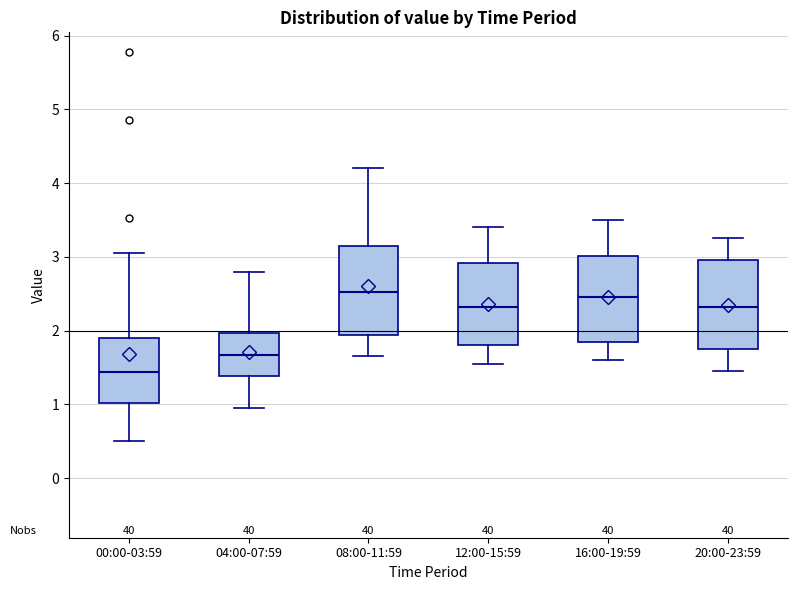

Reading left to right, transcribe this box plot: for each box, give where its median line is, the range the box spans, and where its two whiskers end, as read against the y-axis. The values are not printed on the chart, so give them approximately, as read against the axis.

00:00-03:59: median 1.4, box 1.0 to 1.9, whiskers 0.5 to 3.1
04:00-07:59: median 1.7, box 1.4 to 2.0, whiskers 1.0 to 2.8
08:00-11:59: median 2.5, box 1.9 to 3.2, whiskers 1.7 to 4.2
12:00-15:59: median 2.3, box 1.8 to 2.9, whiskers 1.6 to 3.4
16:00-19:59: median 2.5, box 1.9 to 3.0, whiskers 1.6 to 3.5
20:00-23:59: median 2.3, box 1.8 to 3.0, whiskers 1.5 to 3.3